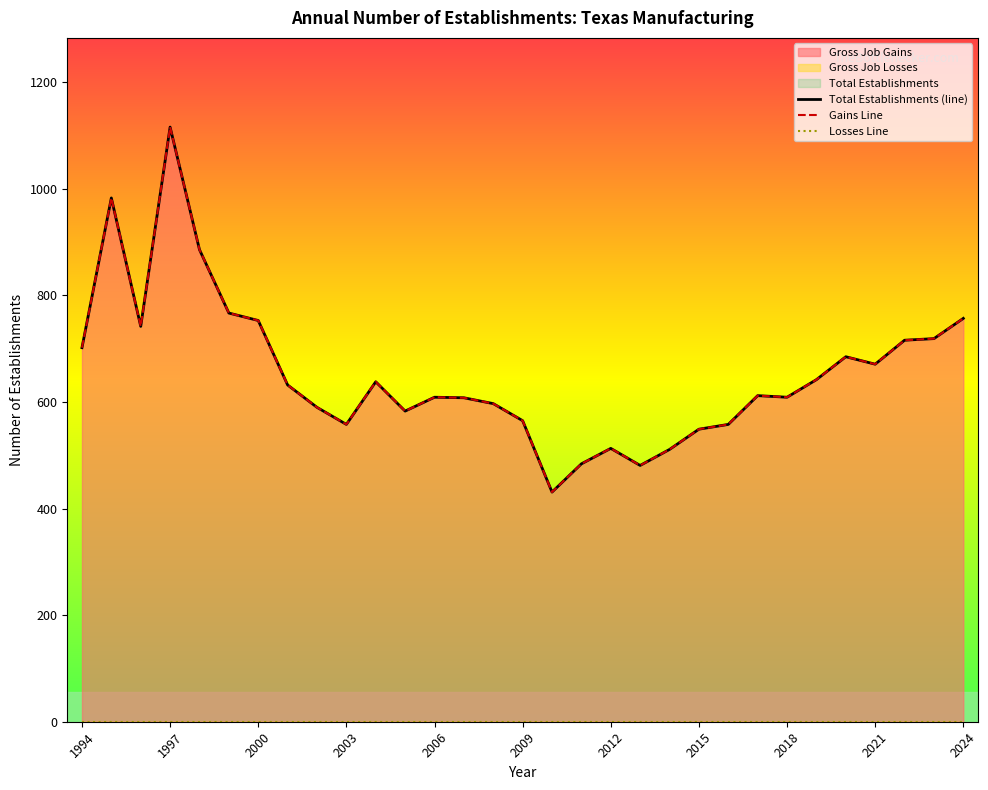

What is the sum of the Total Establishments (line) values at 13 and 1997?

1591